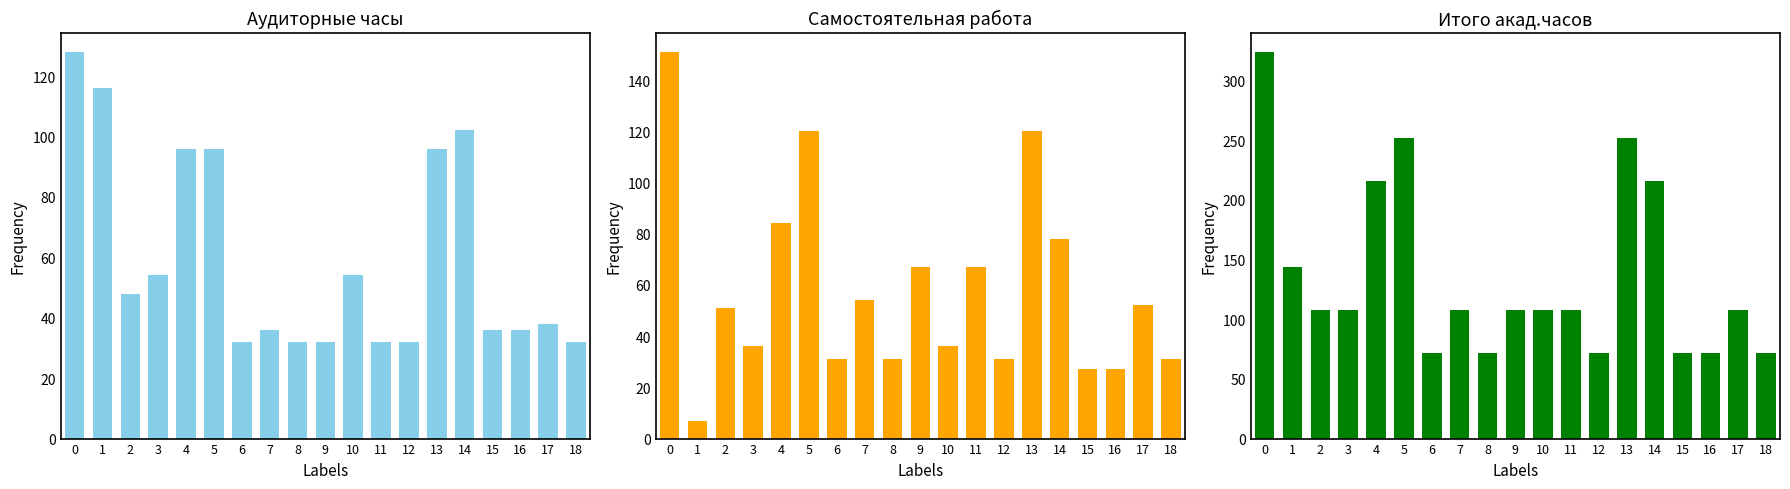

Count the Итого акад.часов values in the range 72 to 216.

16